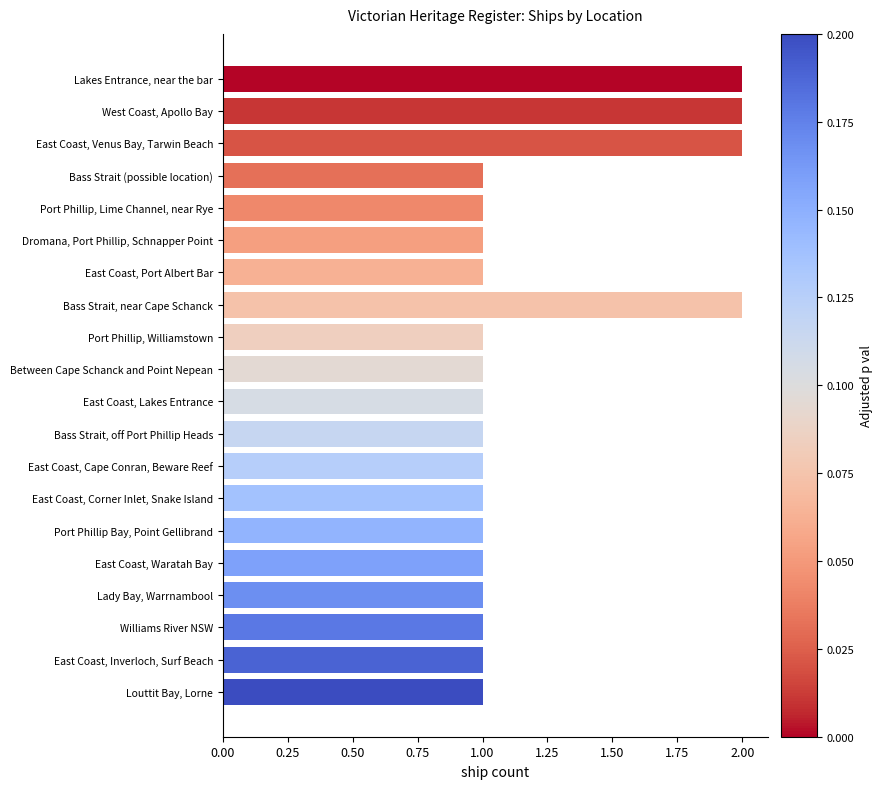

True or false: the data shows 2 at Bass Strait, near Cape Schanck.

True